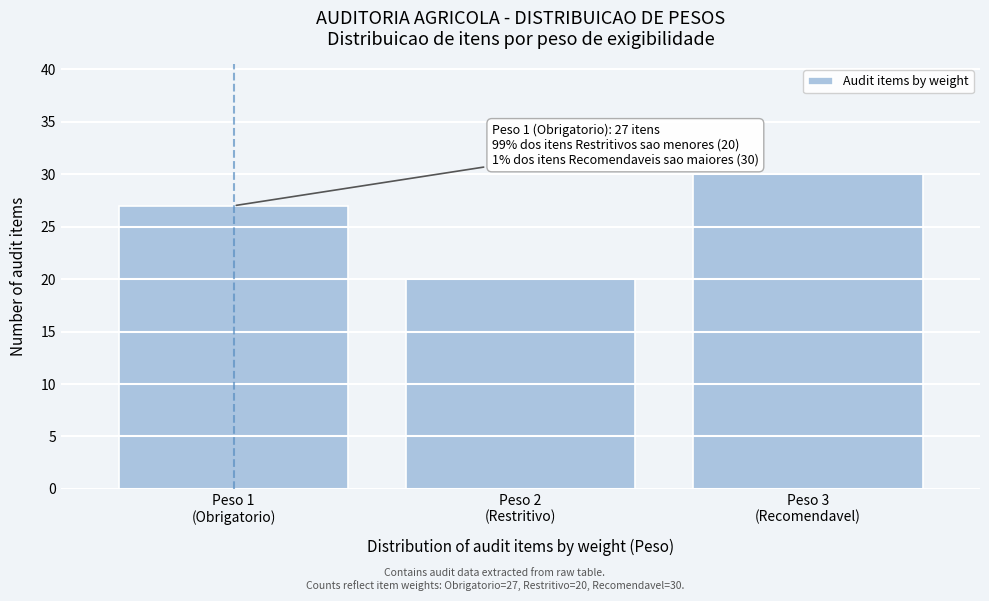

Reading left to right, list all the values displayed in this chart.

27	20	30